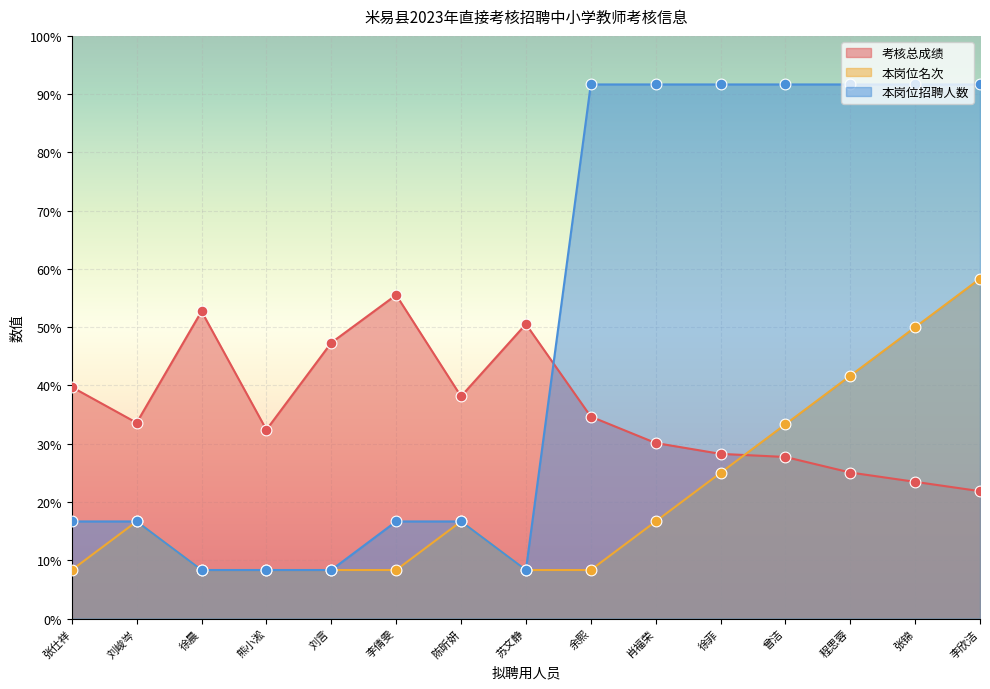

What is the total value across all series at 徐菲?

144.9